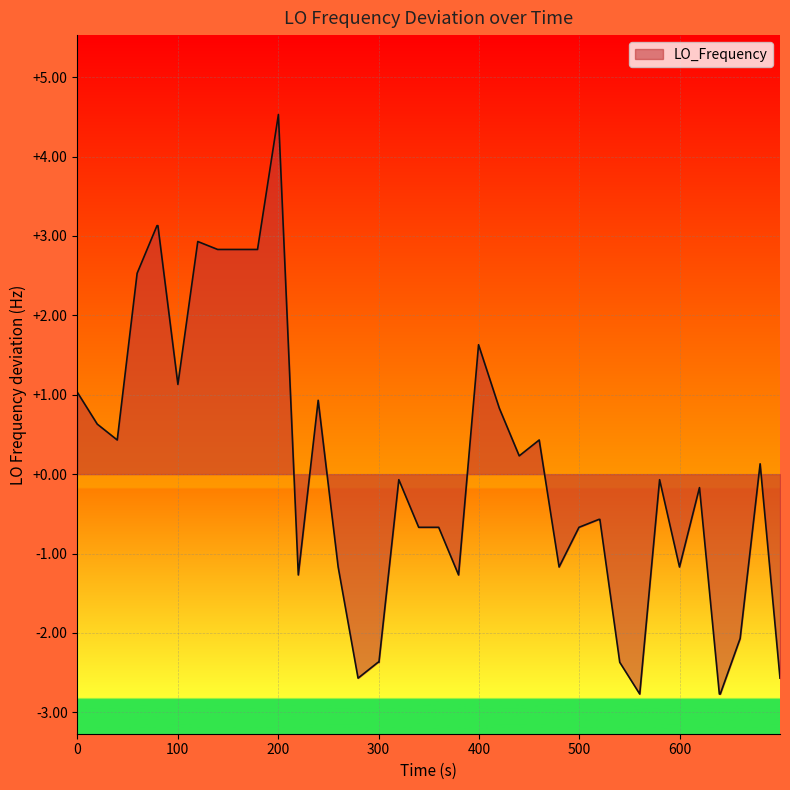

Does the chart display data point markers on the line(s)?

No